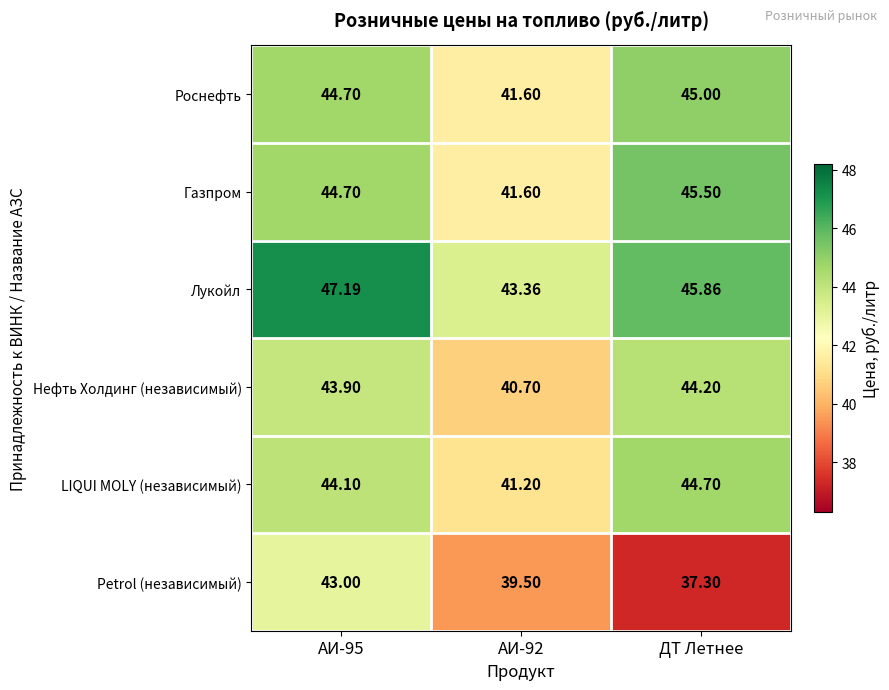

Which series has the largest range (max minus min)?

Petrol (независимый)